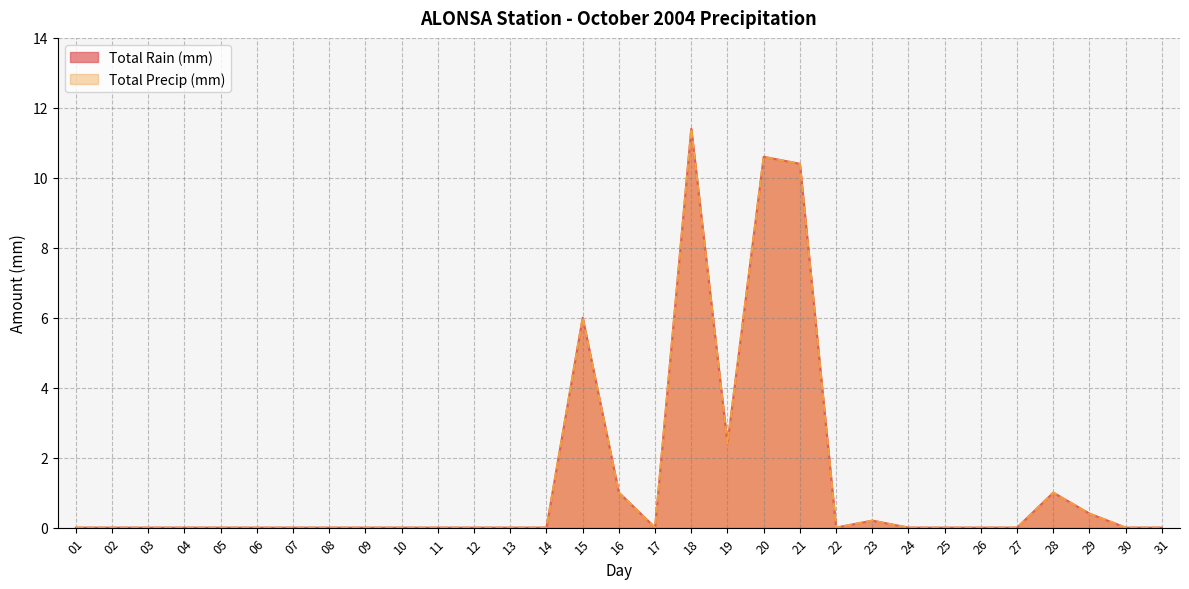

Reading left to right, extract all data points from this chart.

Total Rain (mm): 01=0.0	02=0.0	03=0.0	04=0.0	05=0.0	06=0.0	07=0.0	08=0.0	09=0.0	10=0.0	11=0.0	12=0.0	13=0.0	14=0.0	15=6.0	16=1.0	17=0.0	18=11.4	19=2.4	20=10.6	21=10.4	22=0.0	23=0.2	24=0.0	25=0.0	26=0.0	27=0.0	28=1.0	29=0.4	30=0.0	31=0.0
Total Precip (mm): 01=0.0	02=0.0	03=0.0	04=0.0	05=0.0	06=0.0	07=0.0	08=0.0	09=0.0	10=0.0	11=0.0	12=0.0	13=0.0	14=0.0	15=6.0	16=1.0	17=0.0	18=11.4	19=2.4	20=10.6	21=10.4	22=0.0	23=0.2	24=0.0	25=0.0	26=0.0	27=0.0	28=1.0	29=0.4	30=0.0	31=0.0